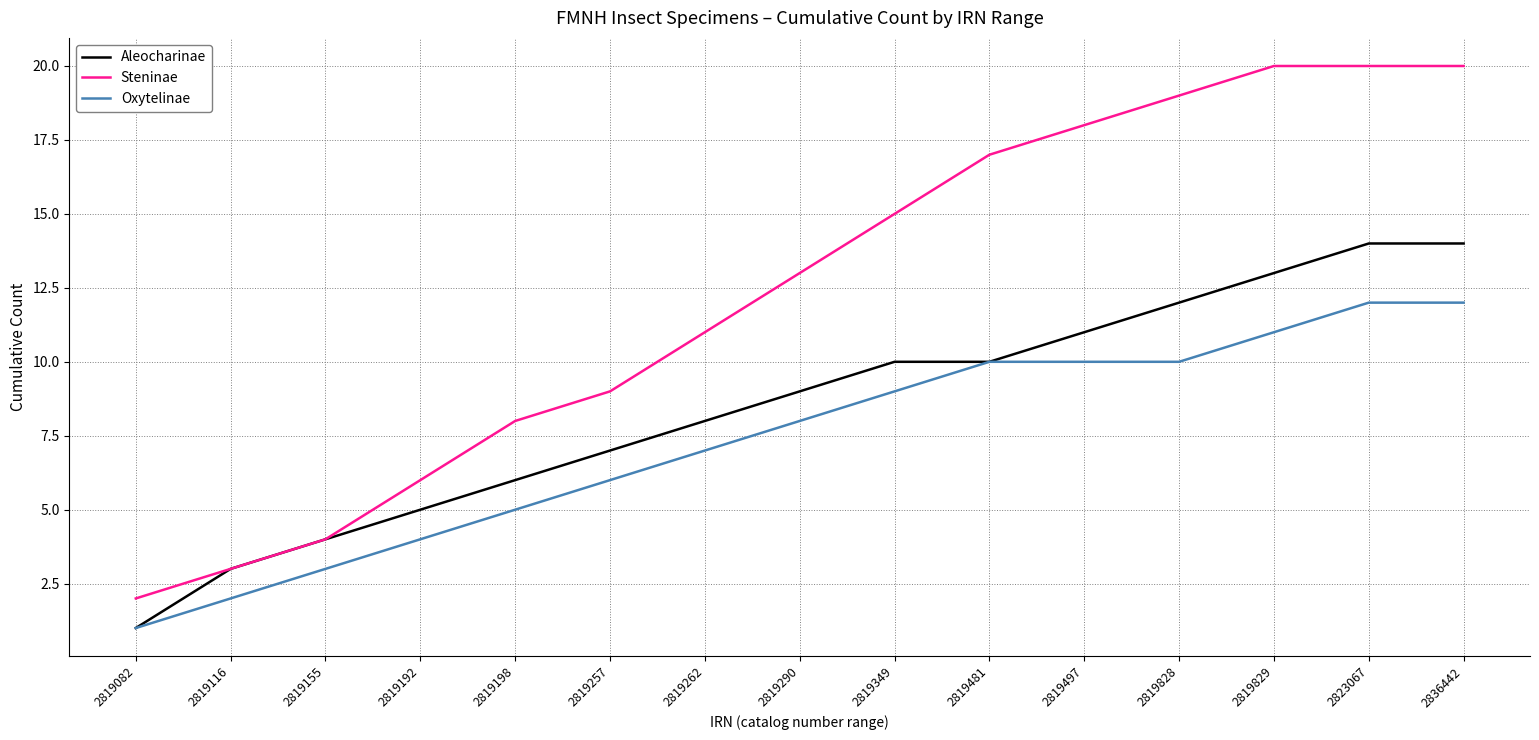

True or false: Oxytelinae has more than 2 points higher than both neighbors.

False